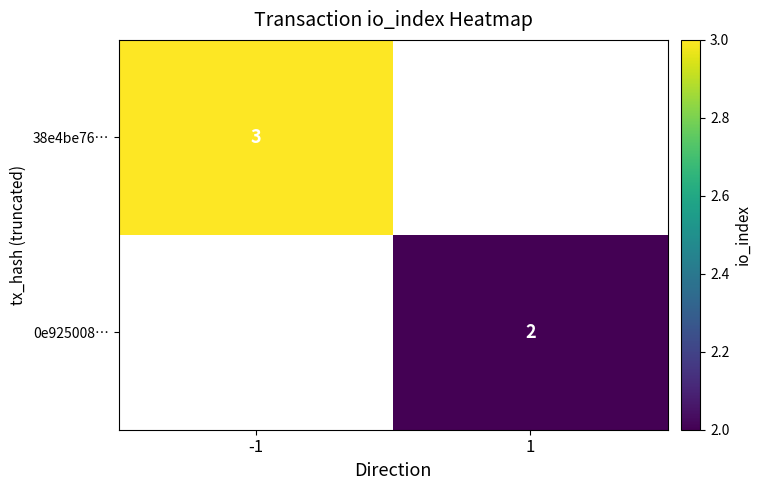

Which has a higher value, 1 or -1?

-1